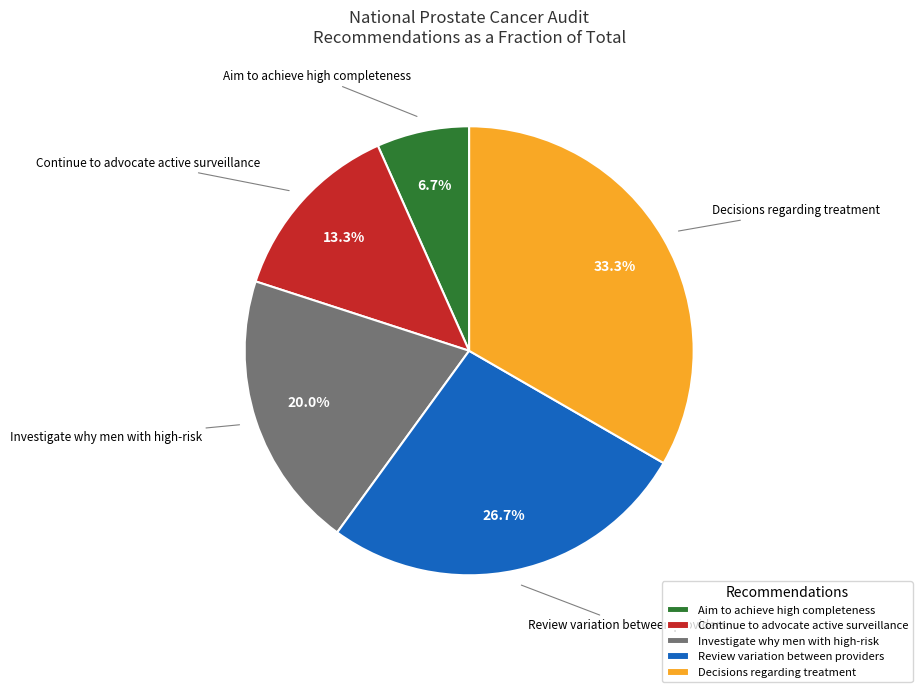

Which has a higher value, Decisions regarding treatment or Review variation between providers?

Decisions regarding treatment